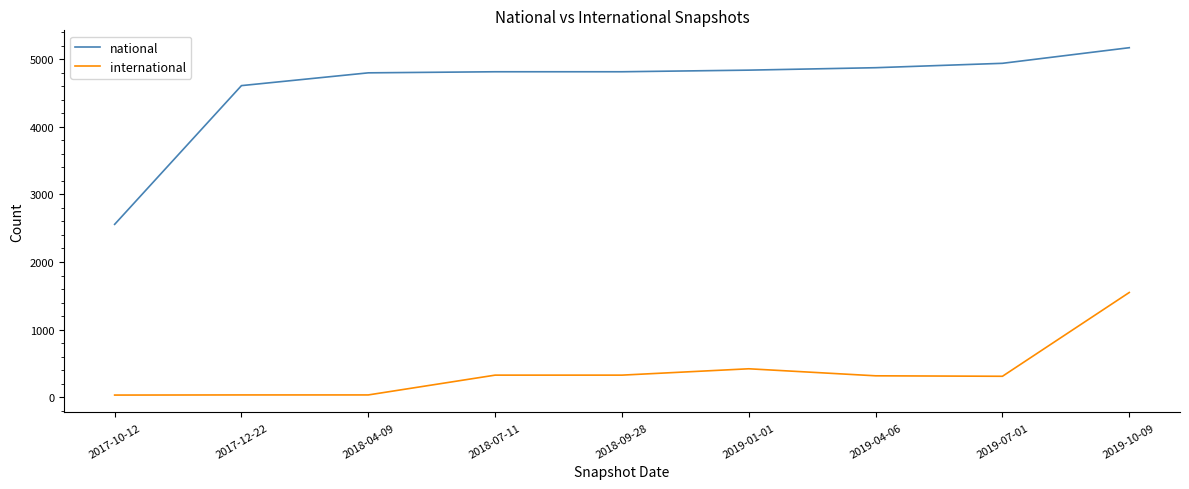

True or false: national and international cross at least once.

False